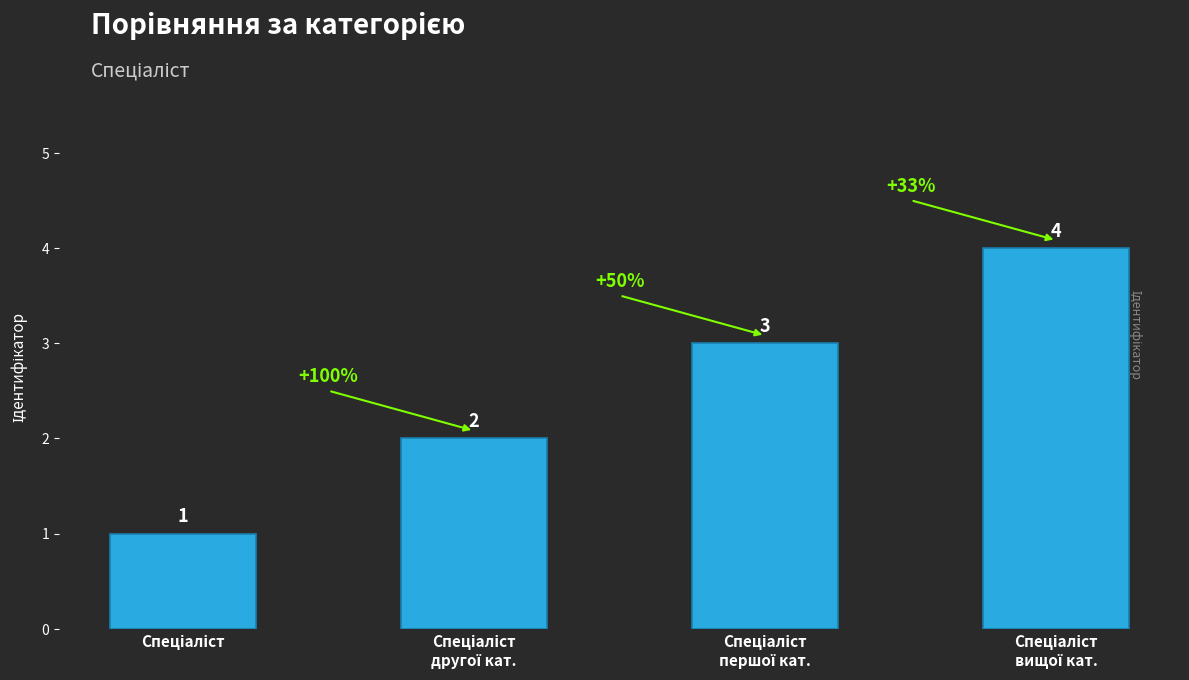

What is the value of the 2nd bar from the left?

2